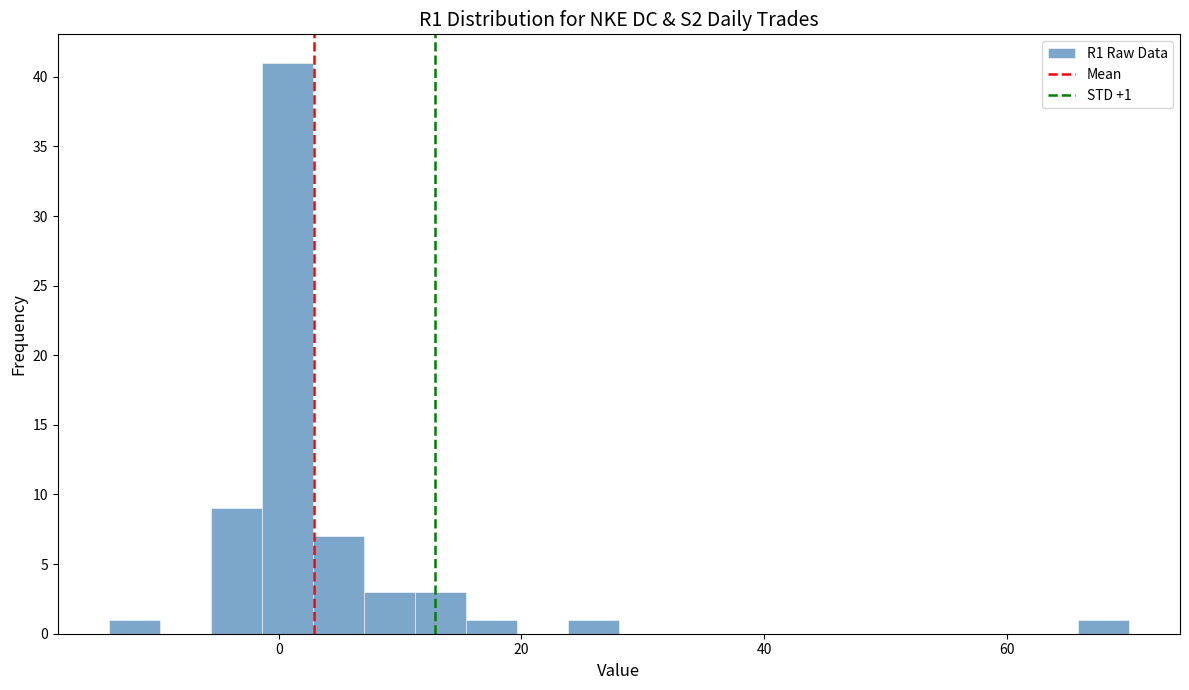

Read against the x-axis, roughly where is the centre of the tallest bar?

0